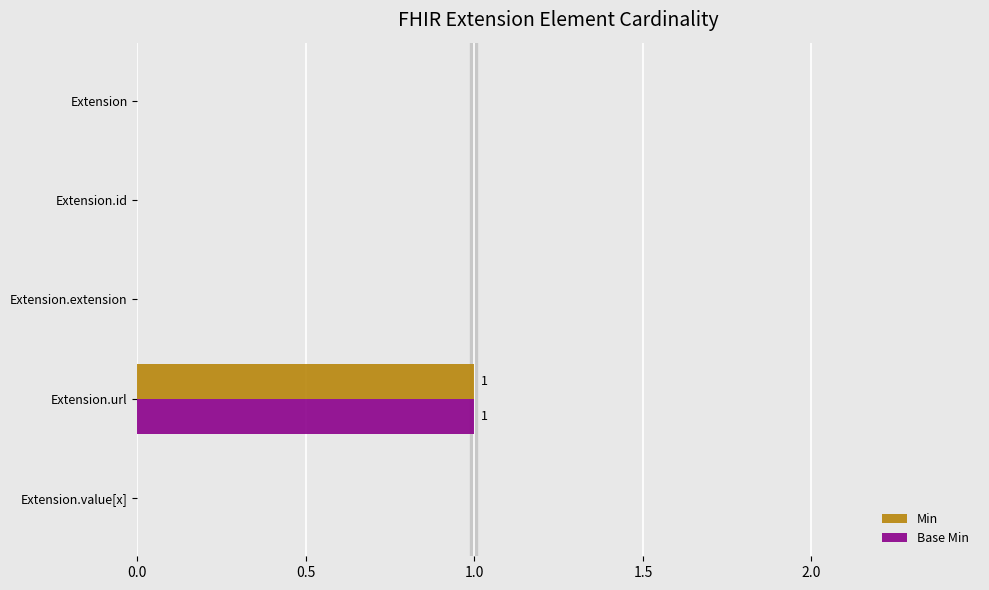

Count the number of categories in the chart.

5